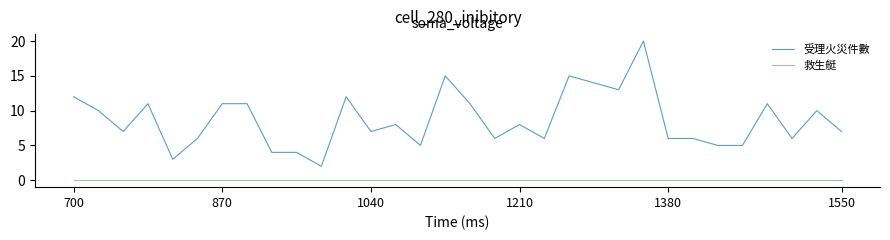

What is the maximum value shown in the chart?

20